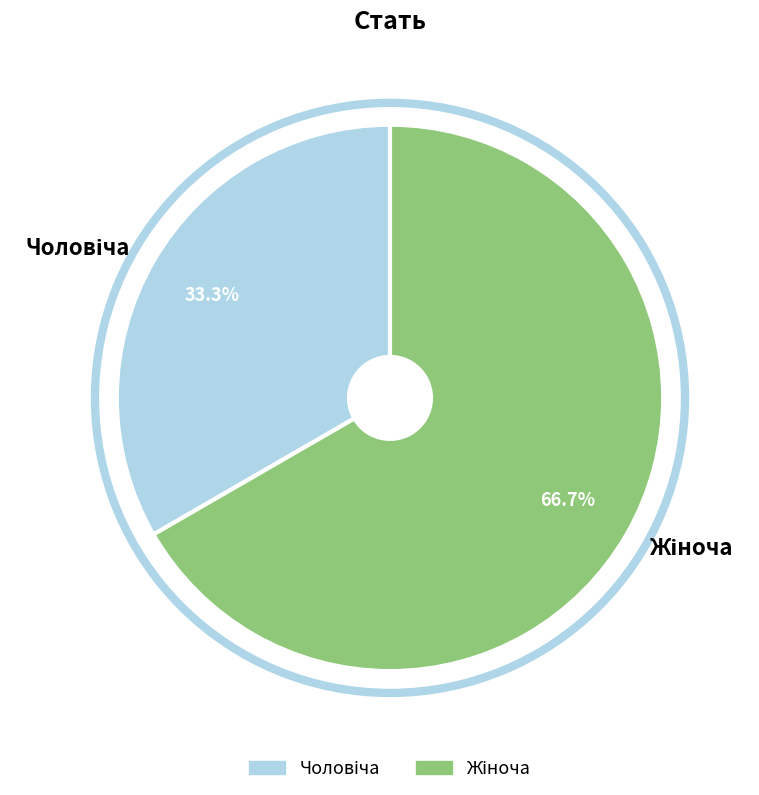

Is there a majority slice in this chart?

Yes